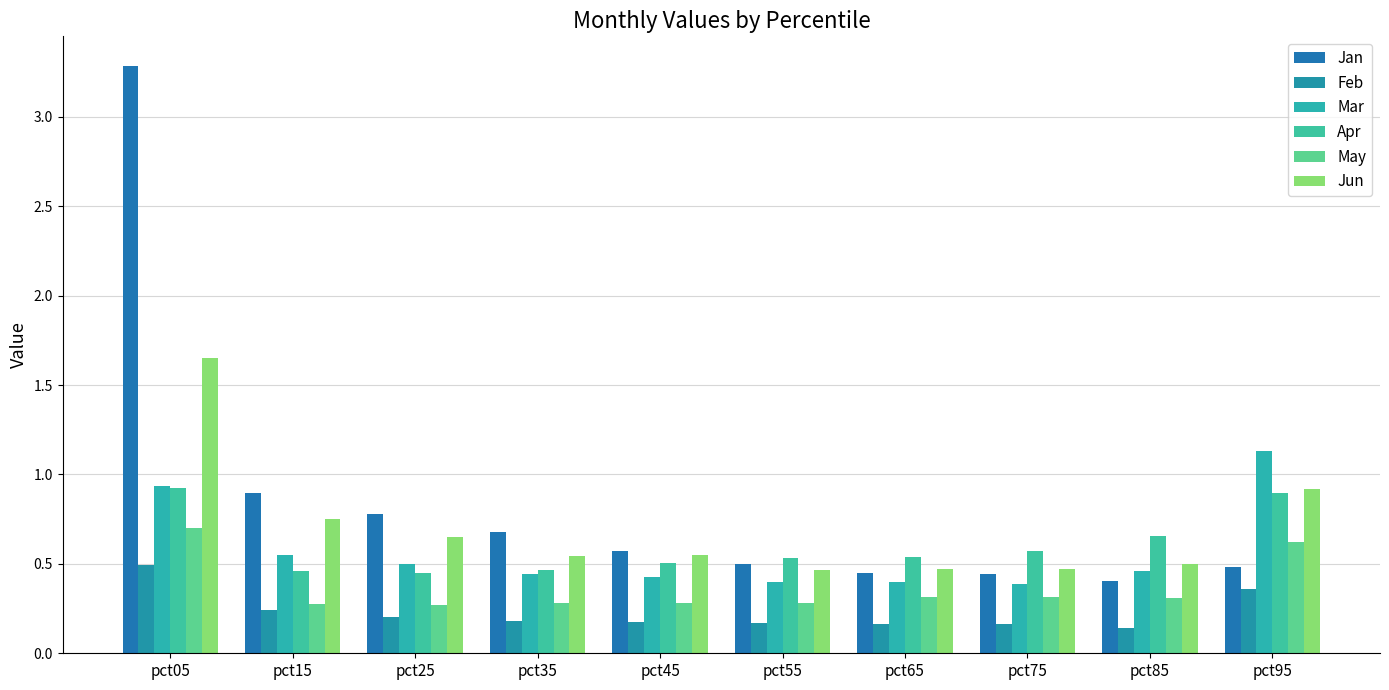

Count the number of categories in the chart.

10